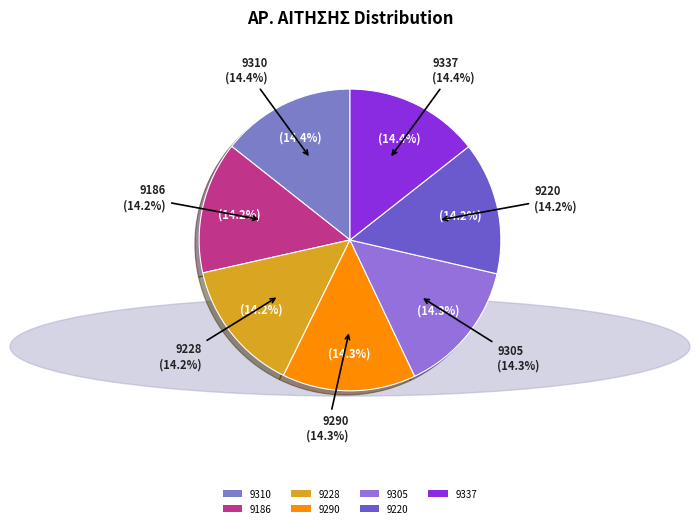

To the nearest percent, what portion does 9228 represent?

14%